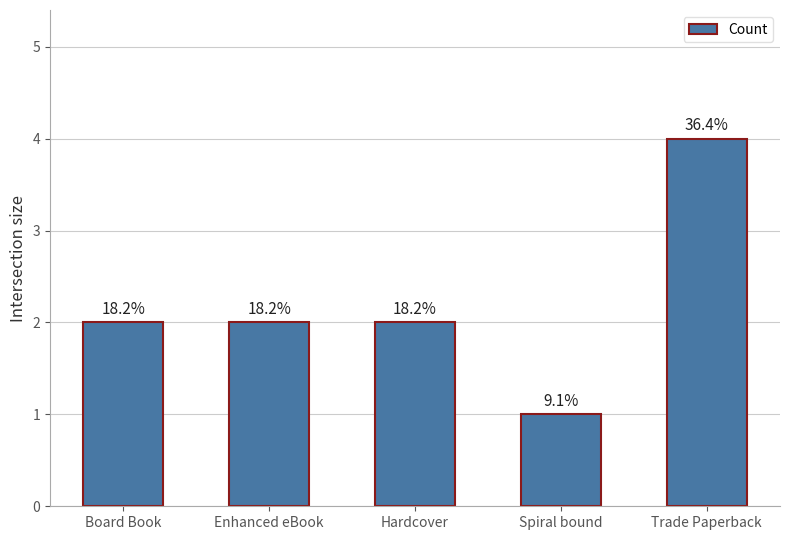

How many bars are there in total?

5